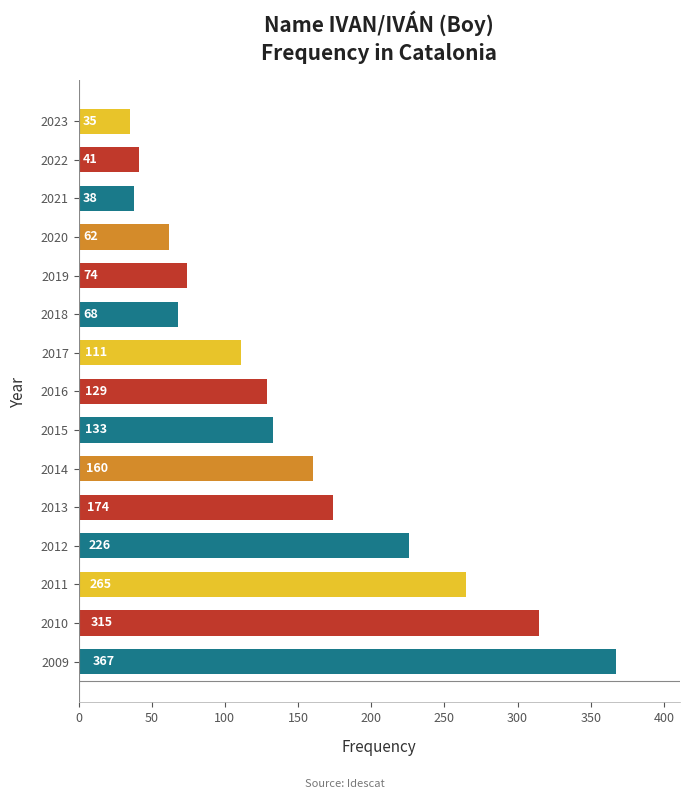

True or false: the data shows 35 at 2023.

True